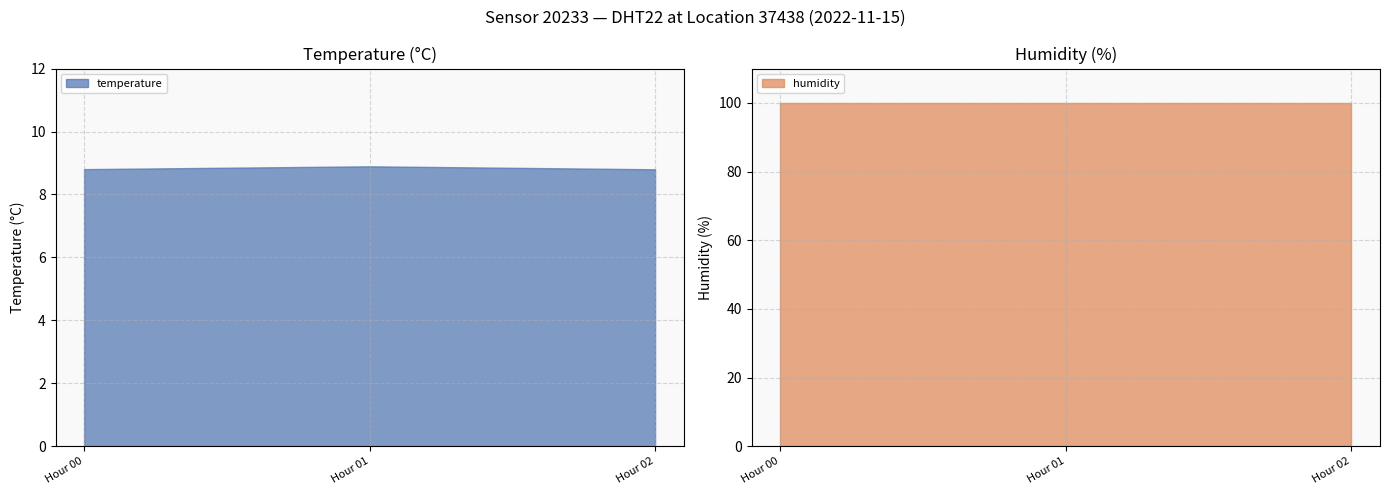

True or false: humidity and temperature intersect in this chart.

False